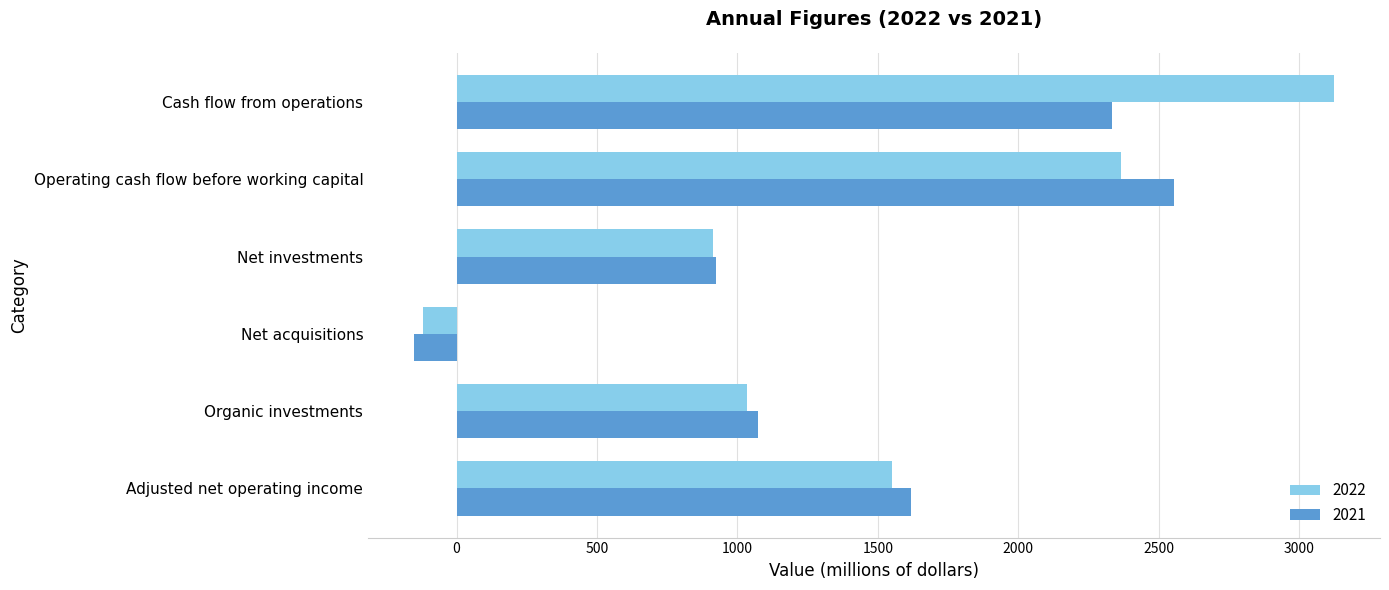

What is the difference between the second highest and second lowest values in the 2022 series?

1451